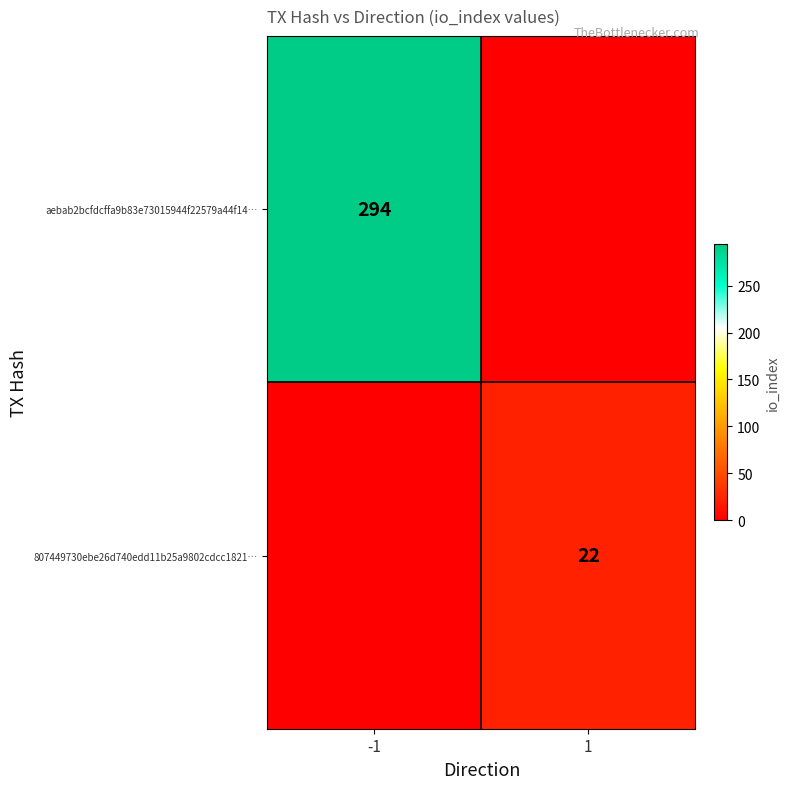

Which has a higher value, -1 or 1?

-1